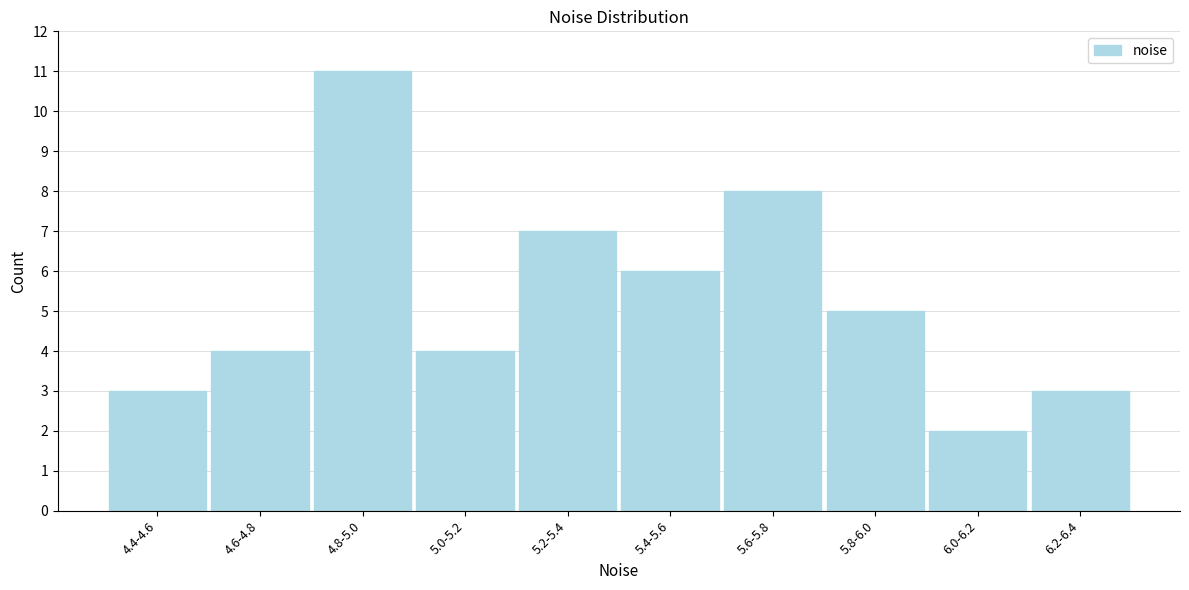

Reading left to right, list all the values displayed in this chart.

3	4	11	4	7	6	8	5	2	3